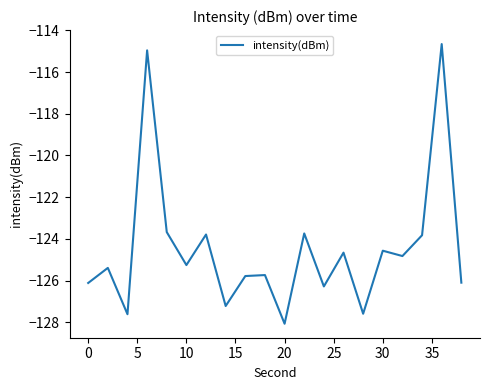

What is the greatest value displayed?

-114.7